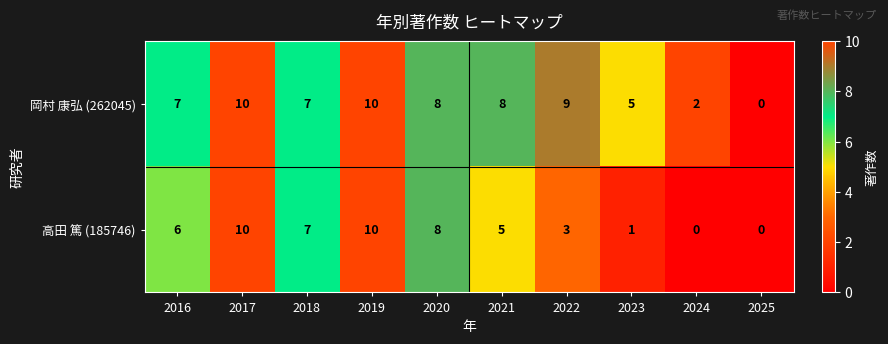

Reading left to right, transcribe all the data shown in this chart.

岡村 康弘 (262045): 7	10	7	10	8	8	9	5	2	0
高田 篤 (185746): 6	10	7	10	8	5	3	1	0	0